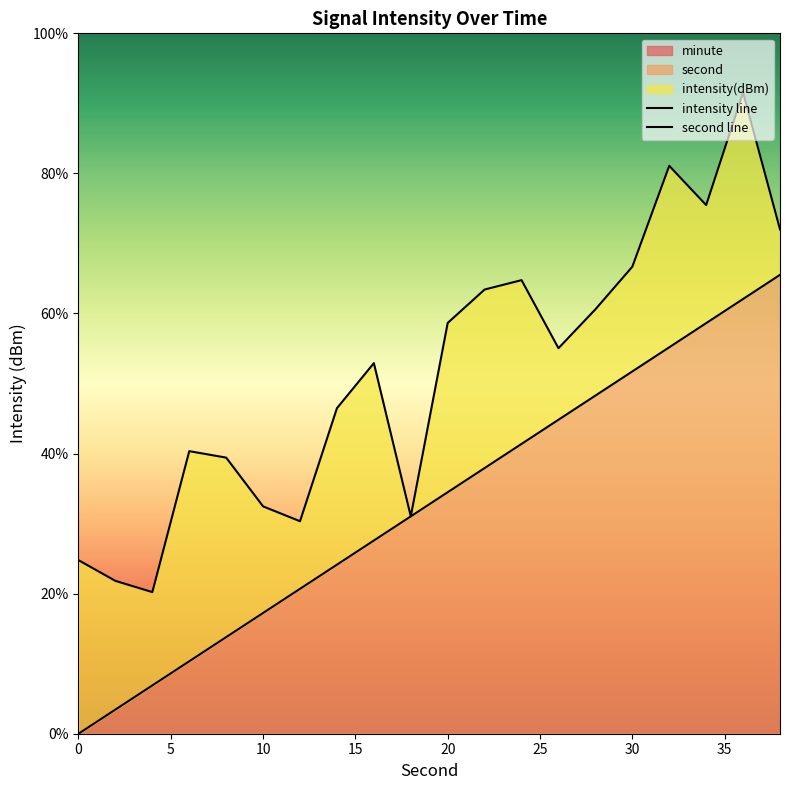

The value of second at 0 is 22.7. True or false?

False